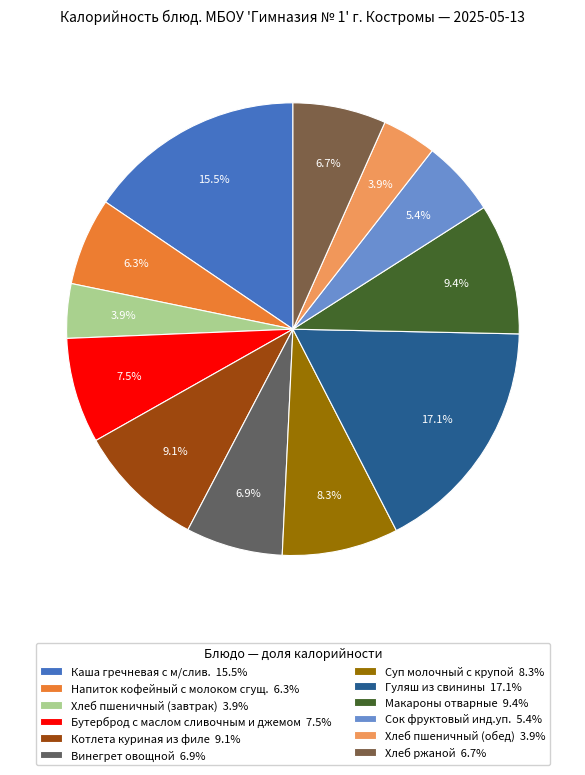

To the nearest percent, what is the difference between the Хлеб пшеничный (обед) and Напиток кофейный с молоком сгущ. slice percentages?

2%